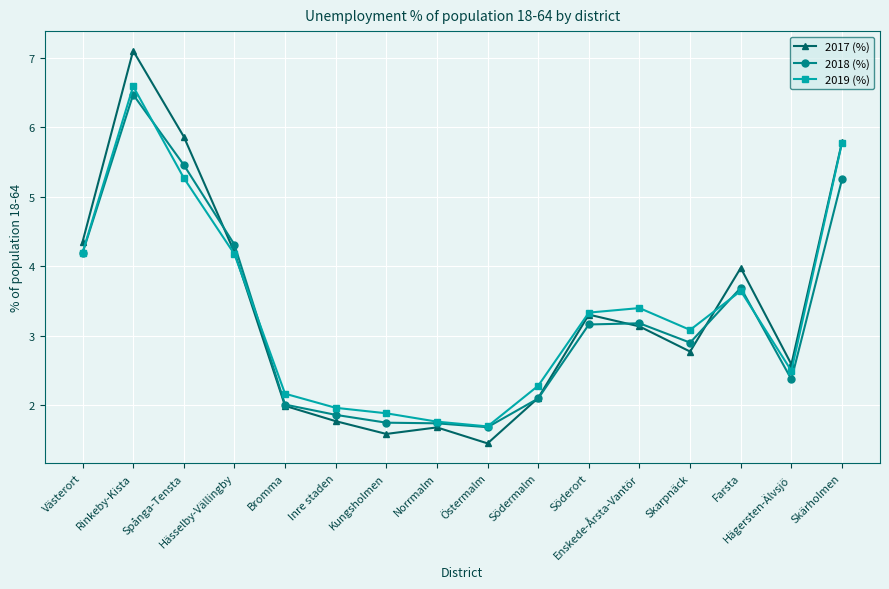

Reading right to left, what are all the values shown in this chart?

2017 (%): 5.8	2.6	4.0	2.8	3.1	3.3	2.1	1.5	1.7	1.6	1.8	2.0	4.2	5.9	7.1	4.3
2018 (%): 5.2	2.4	3.7	2.9	3.2	3.2	2.1	1.7	1.7	1.7	1.9	2.0	4.3	5.5	6.5	4.2
2019 (%): 5.8	2.5	3.6	3.1	3.4	3.3	2.3	1.7	1.8	1.9	2.0	2.2	4.2	5.3	6.6	4.2